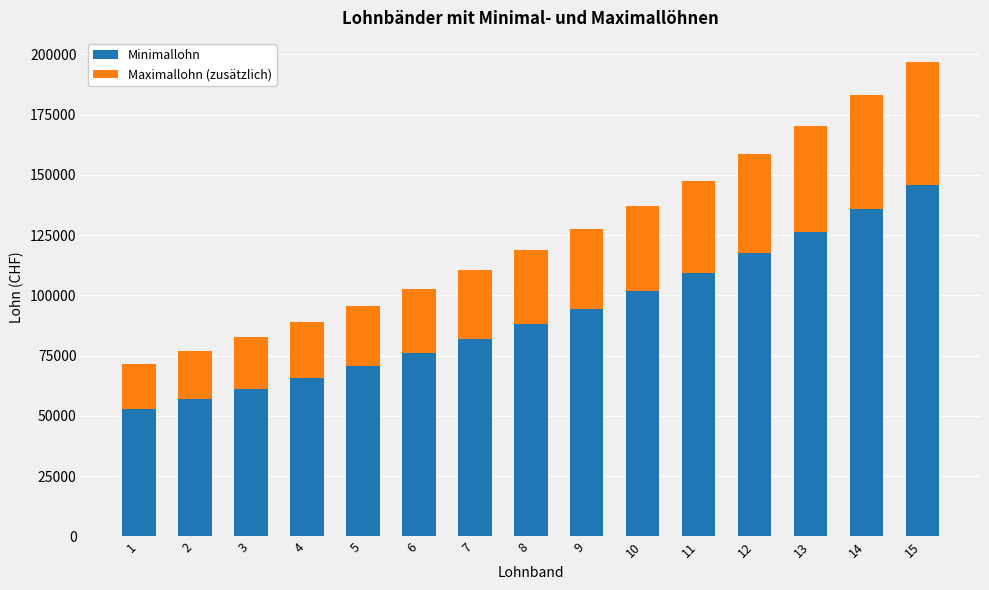

The value of Minimallohn at 2 is 80626.6. True or false?

False